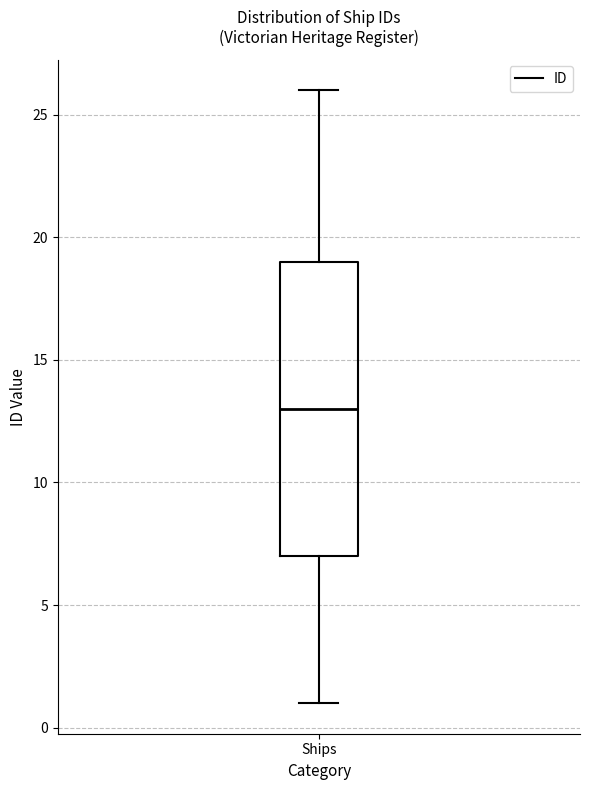

Transcribe this box plot: give where the median line is, the range the box spans, and where the two whiskers end, as read against the y-axis. The values are not printed on the chart, so give them approximately, as read against the axis.

median 13, box 7 to 19, whiskers 1 to 26